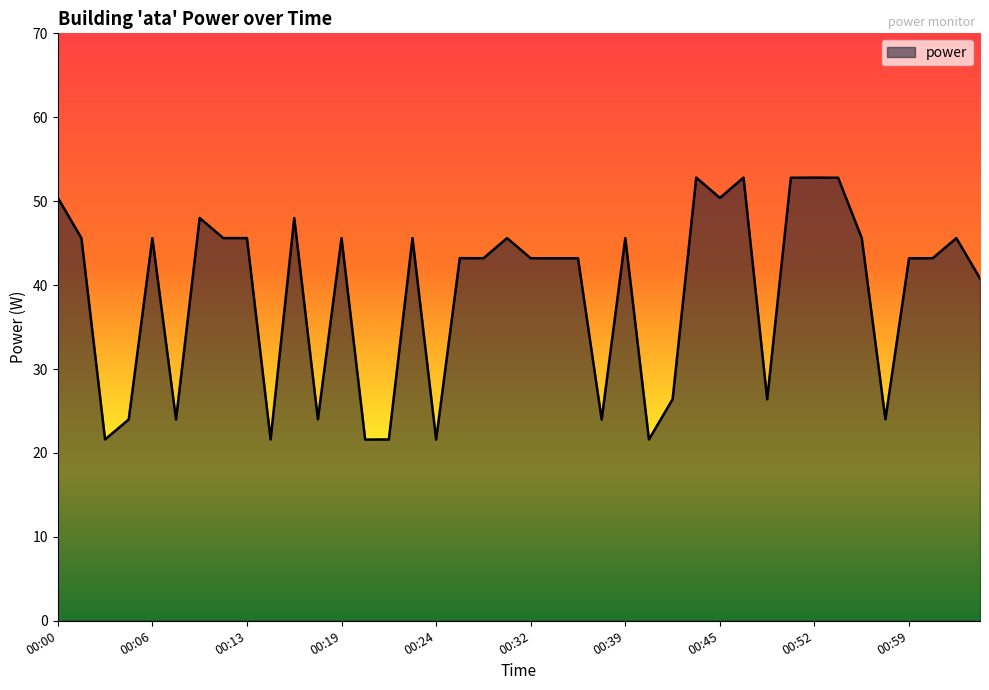

What is the difference between the maximum and minimum values?

31.2